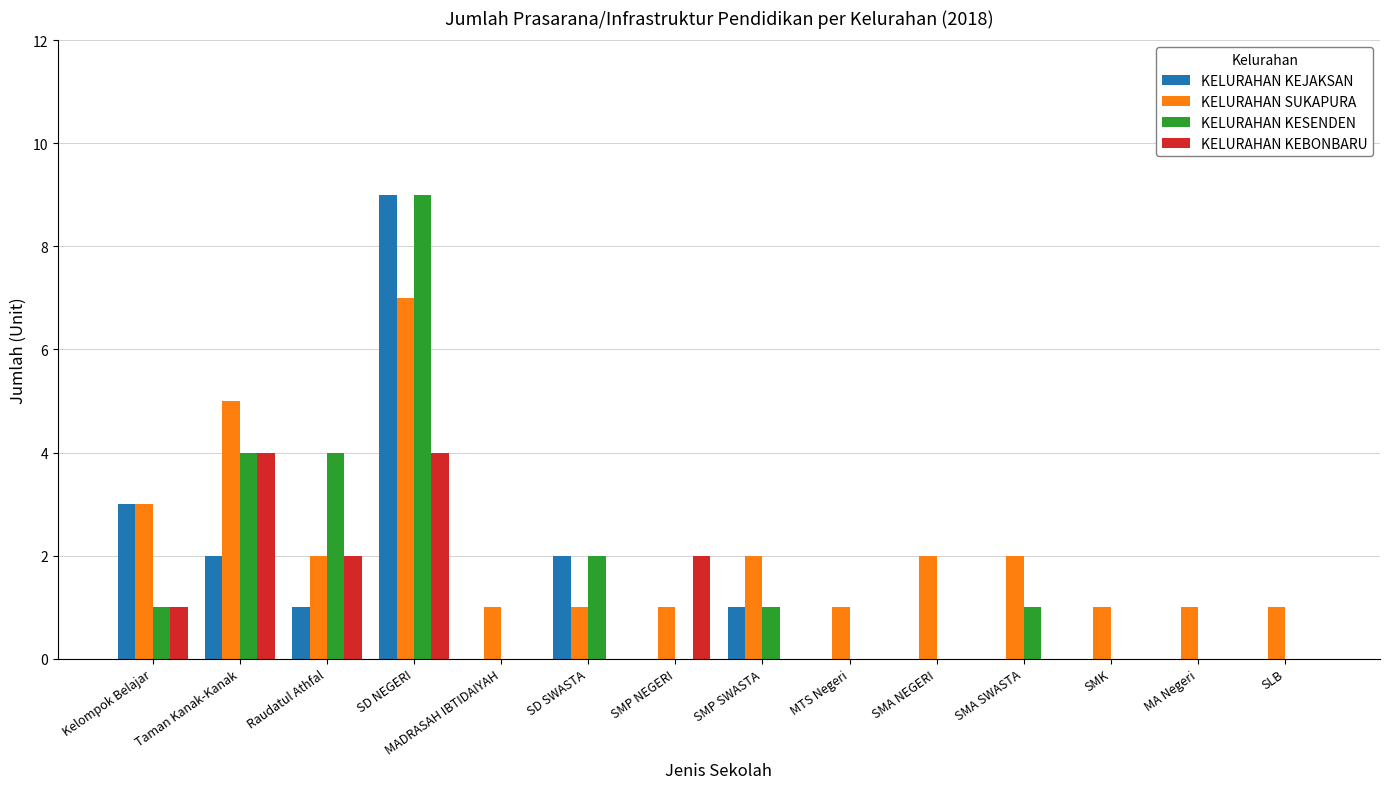

Which series changed the most between SMP NEGERI and SMA NEGERI?

KELURAHAN KEBONBARU